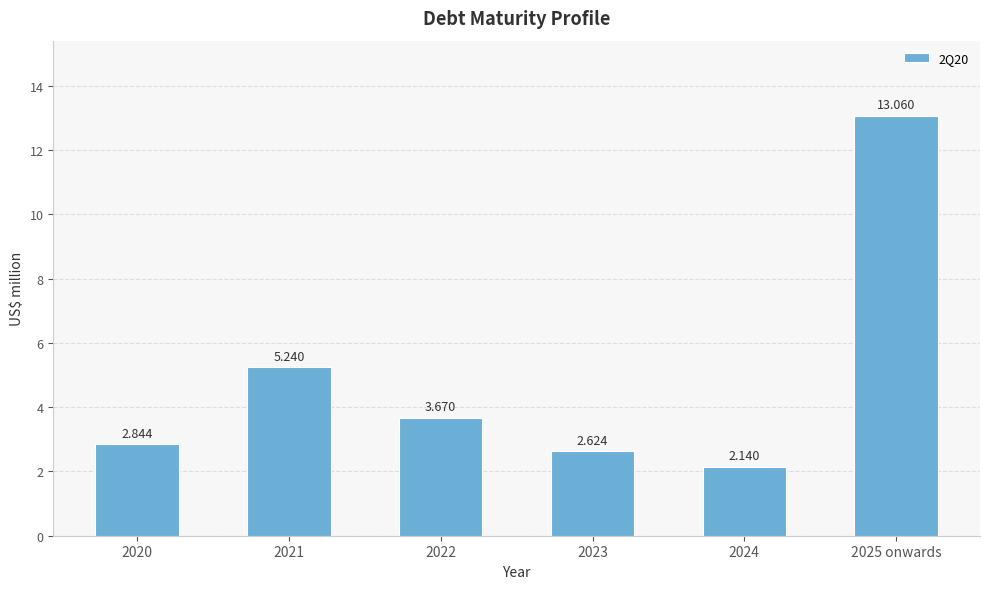

List the labels in order of value, smallest first.

2024, 2023, 2020, 2022, 2021, 2025 onwards